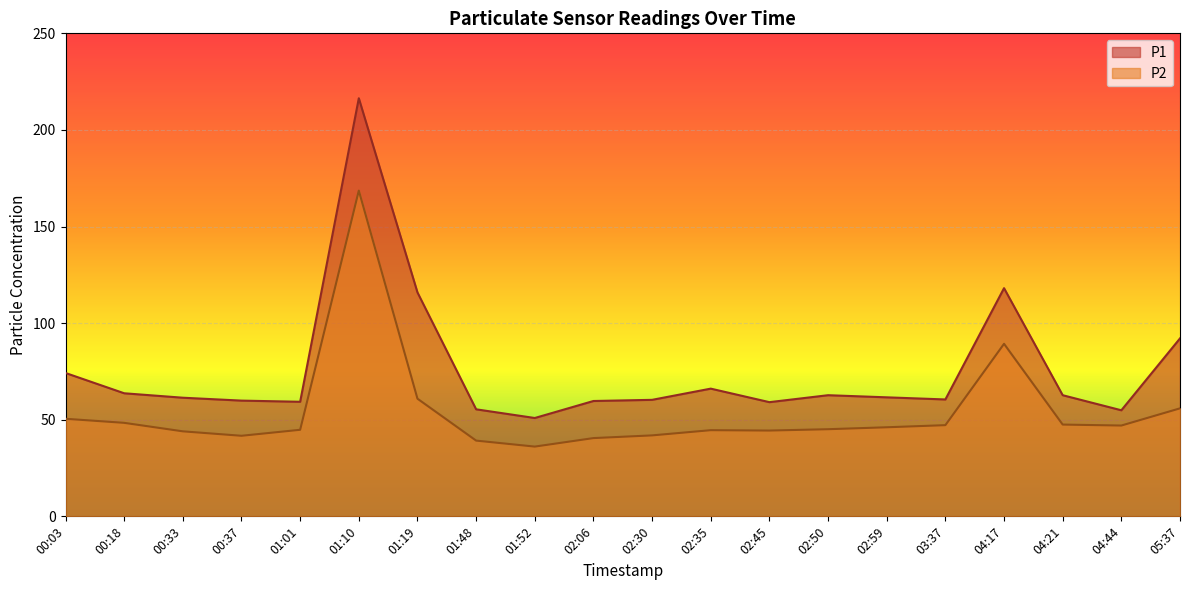

At how many categories does at least one series exceed 152?

1